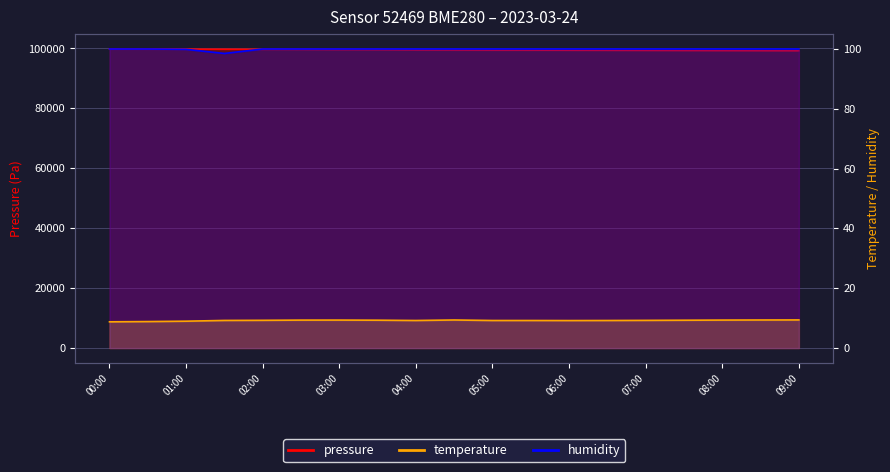

True or false: temperature and humidity cross at least once.

False